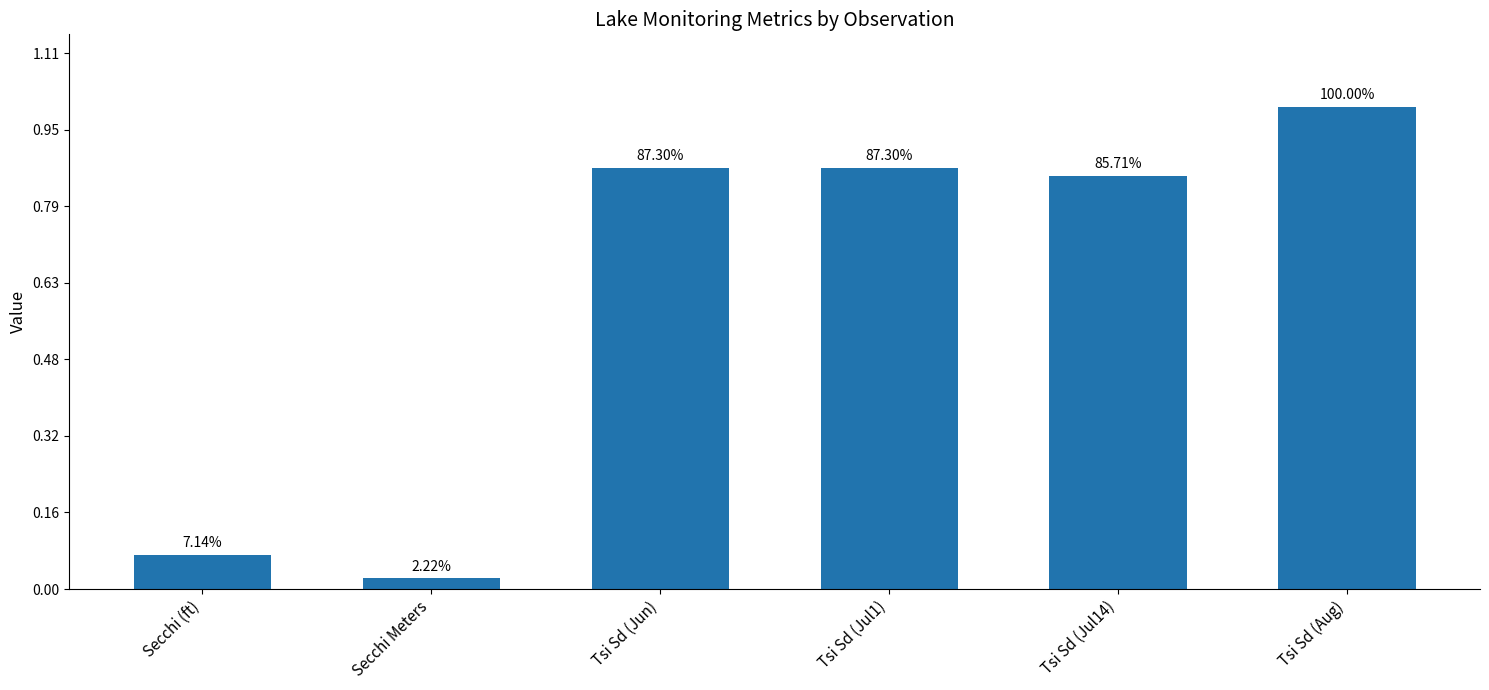

Between Tsi Sd (Jun) and Secchi Meters, which is larger?

Tsi Sd (Jun)